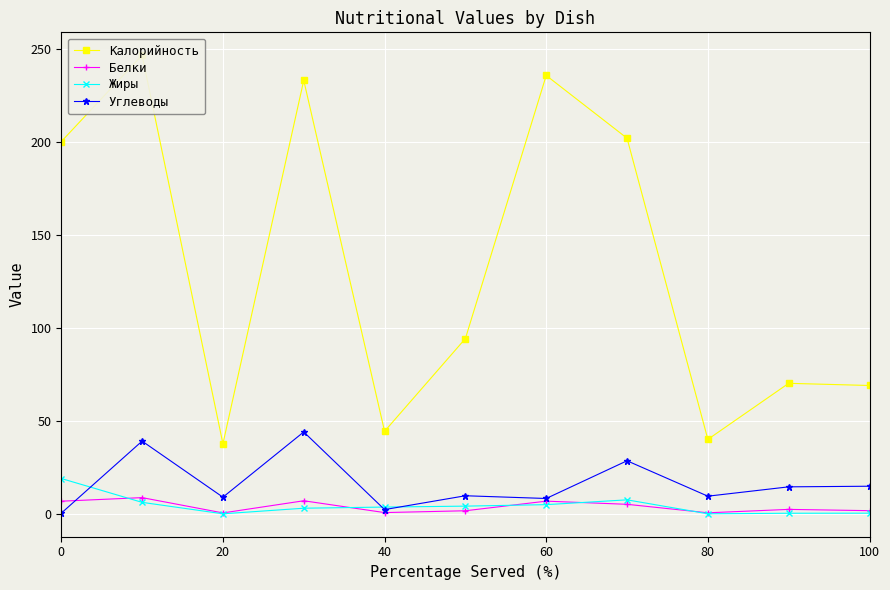

What is the highest value of the Жиры series?

19.0